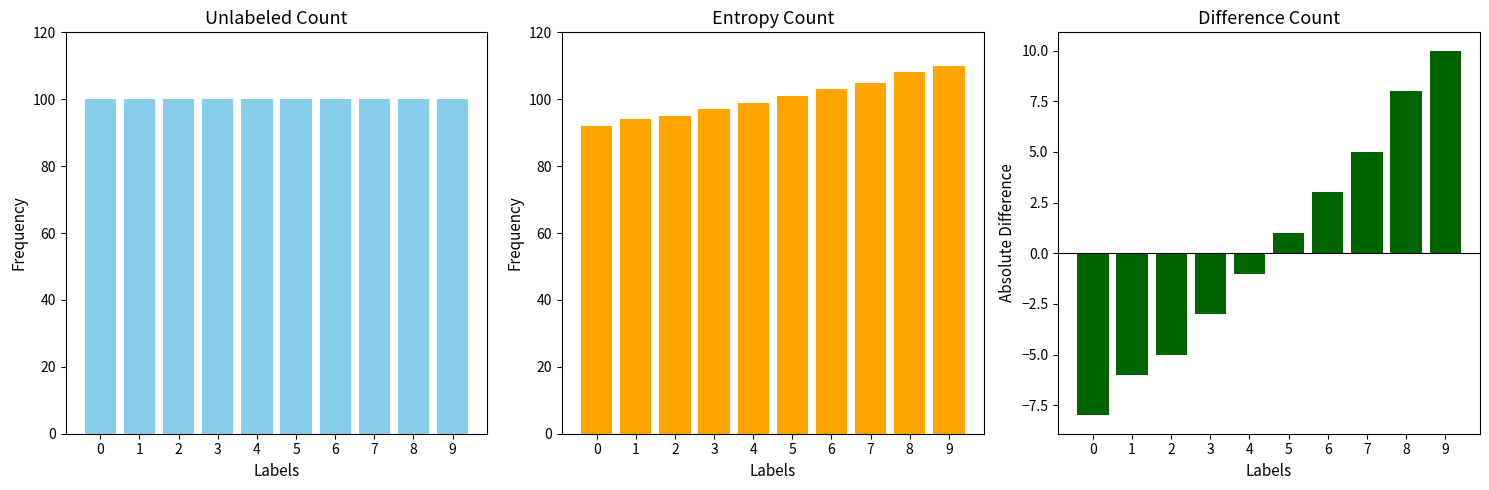

Which series changed the most between 3 and 8?

Entropy Count